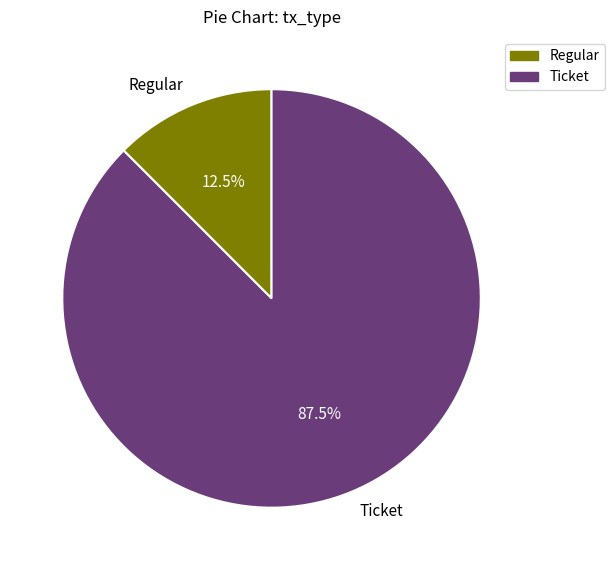

To the nearest percent, what is the difference between the largest and smallest slice percentages?

75%